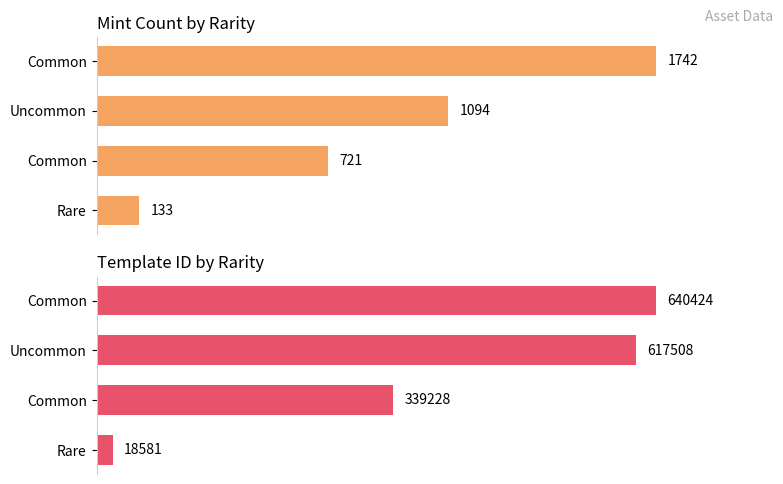

What is the difference between the mint values at Common and Rare?

588